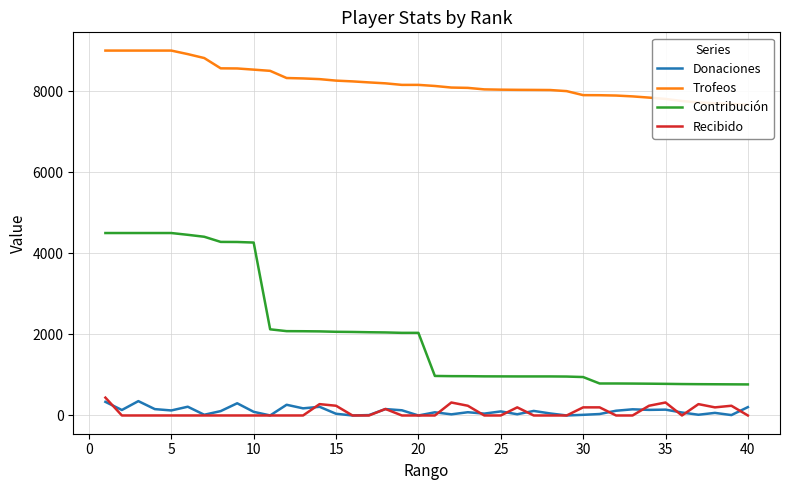

List the series in order of their peak value, lowest first.

Donaciones, Recibido, Contribución, Trofeos